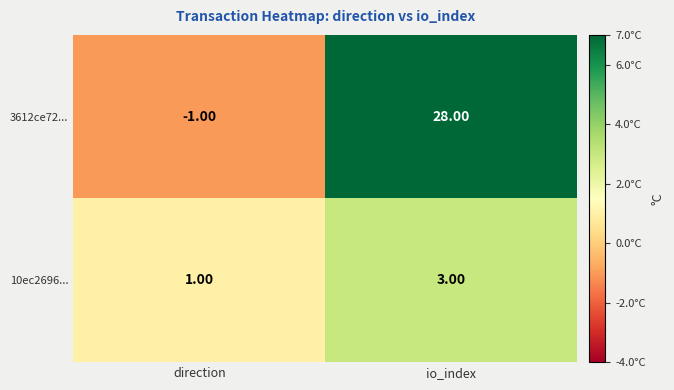

Which series has the widest spread of values?

3612ce72...